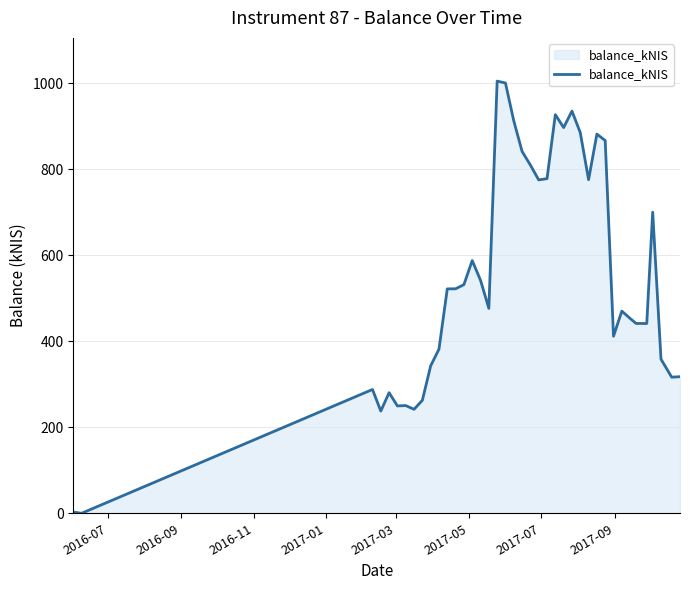

What is the difference between the maximum and minimum values?

1005.3